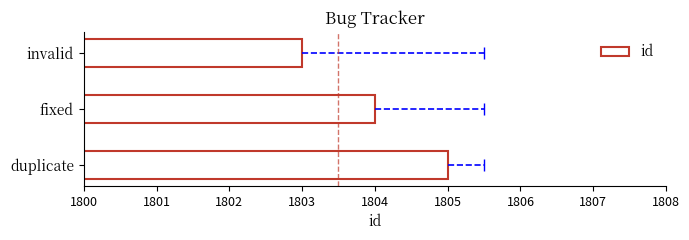

List the labels in order of value, largest first.

duplicate, fixed, invalid